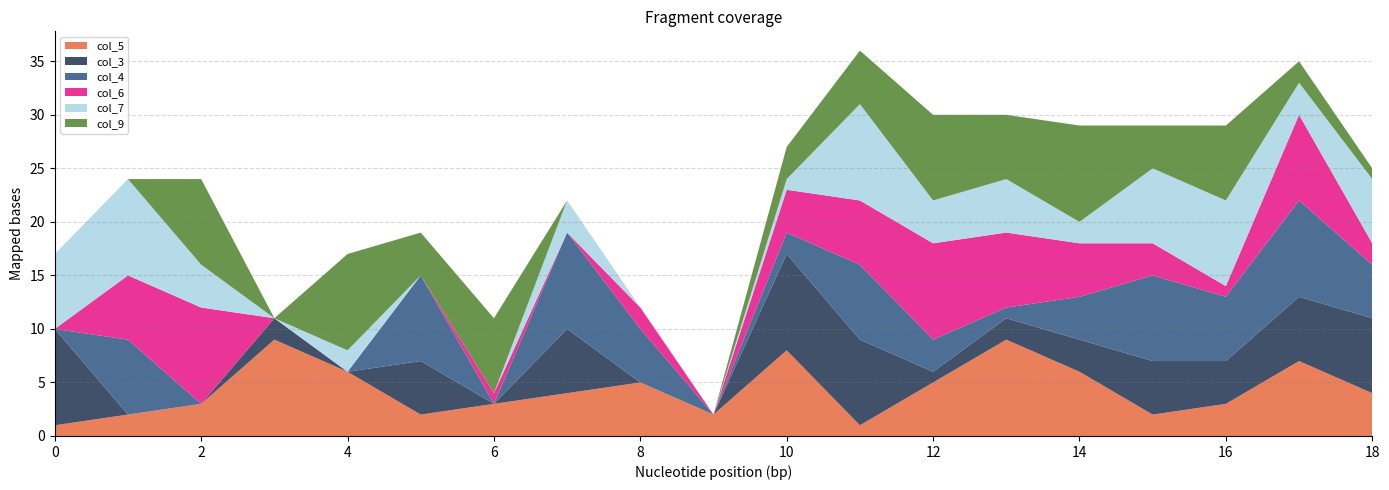

Reading right to left, transcribe all the data shown in this chart.

col_5: 3=4	5=7	2=3	9=2	1=6	8=9	7=5	4=1	6=8	0=2	3=5	5=4	0=3	0=2	1=6	0=9	7=3	4=2	0=1
col_3: 3=7	5=6	2=4	9=5	1=3	8=2	7=1	4=8	6=9	0=0	3=0	5=6	0=0	0=5	1=0	0=2	7=0	4=0	0=9
col_4: 3=5	5=9	2=6	9=8	1=4	8=1	7=3	4=7	6=2	0=0	3=5	5=9	0=0	0=8	1=0	0=0	7=0	4=7	0=0
col_6: 3=2	5=8	2=1	9=3	1=5	8=7	7=9	4=6	6=4	0=0	3=2	5=0	0=1	0=0	1=0	0=0	7=9	4=6	0=0
col_7: 3=6	5=3	2=8	9=7	1=2	8=5	7=4	4=9	6=1	0=0	3=0	5=3	0=0	0=0	1=2	0=0	7=4	4=9	0=7
col_9: 3=1	5=2	2=7	9=4	1=9	8=6	7=8	4=5	6=3	0=0	3=0	5=0	0=7	0=4	1=9	0=0	7=8	4=0	0=0